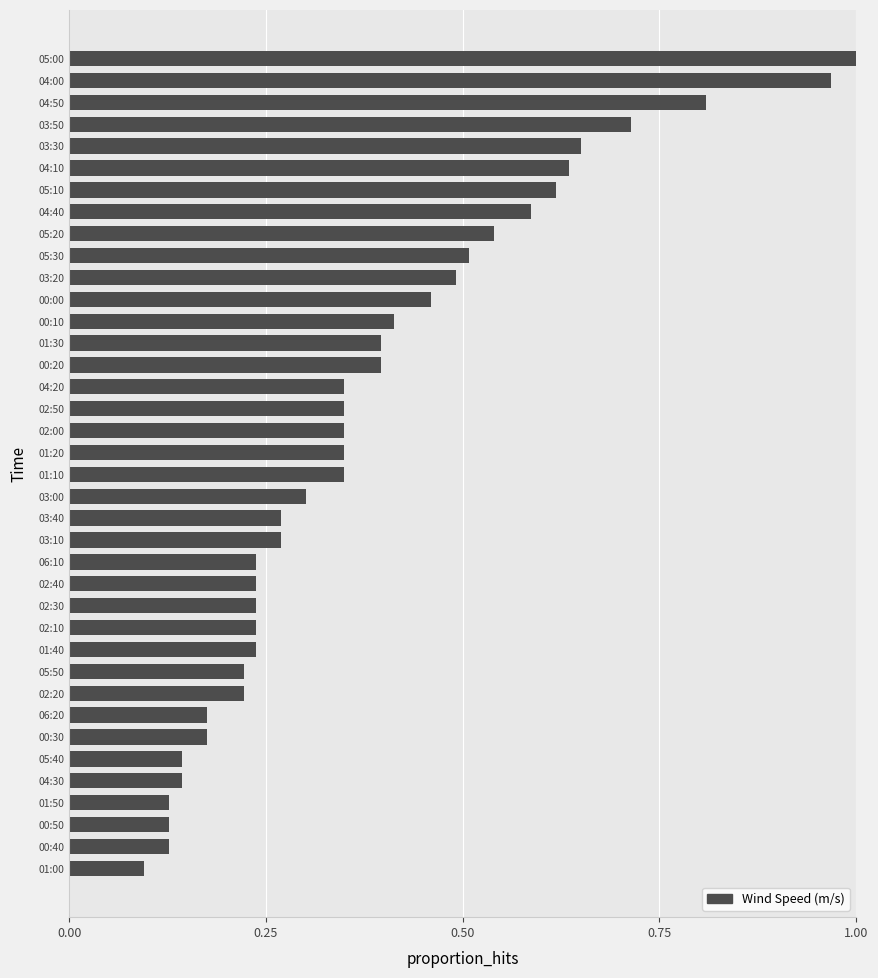

Does the chart contain stacked bars?

No